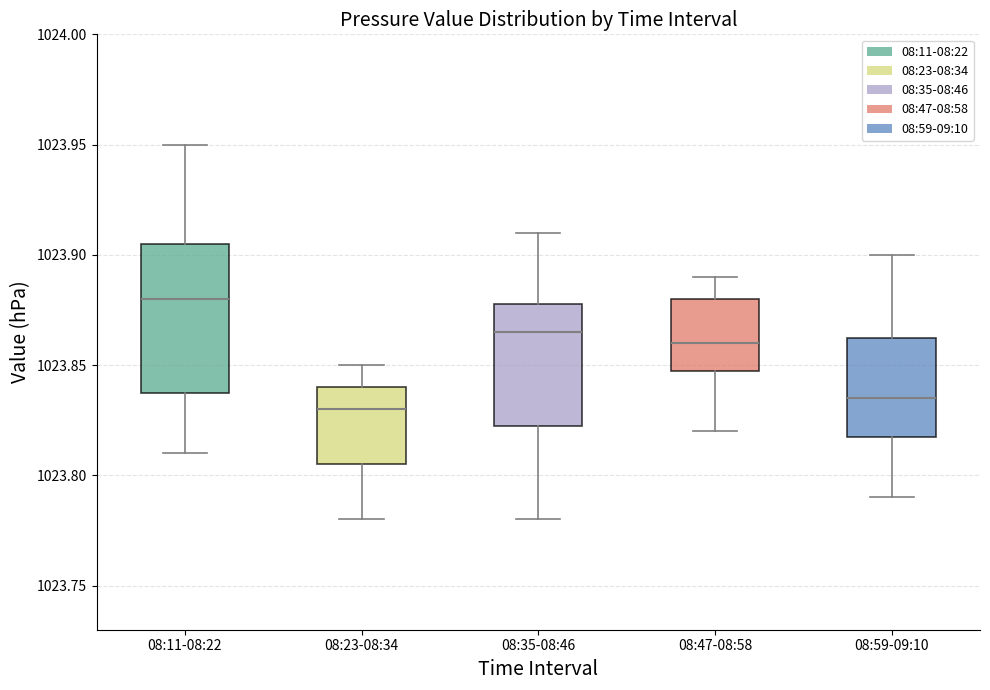

Which box's median line is the highest?

08:11-08:22